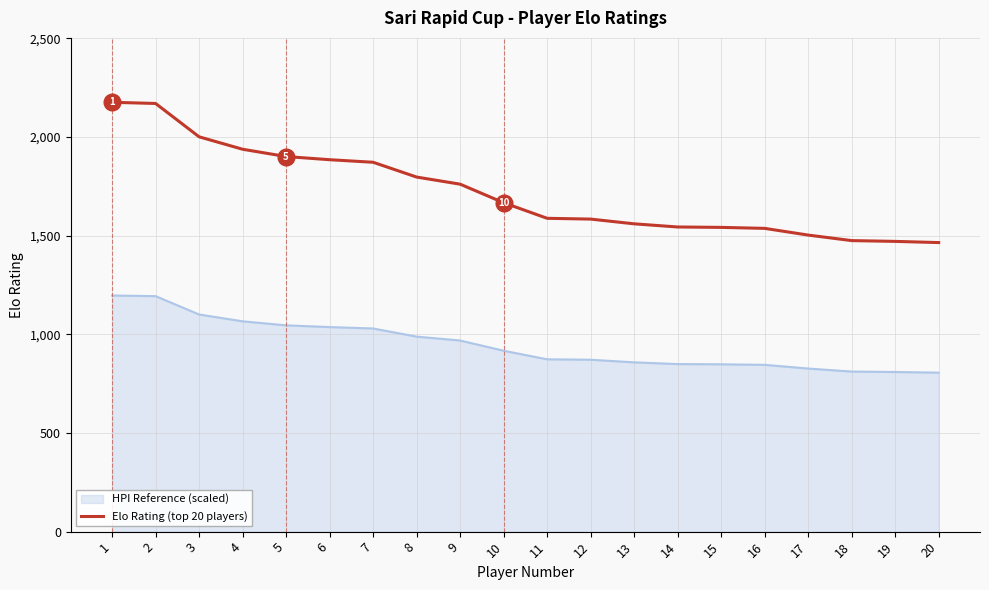

List the series in order of their overall mean, lowest first.

HPI Reference (scaled), Elo Rating (top 20 players)